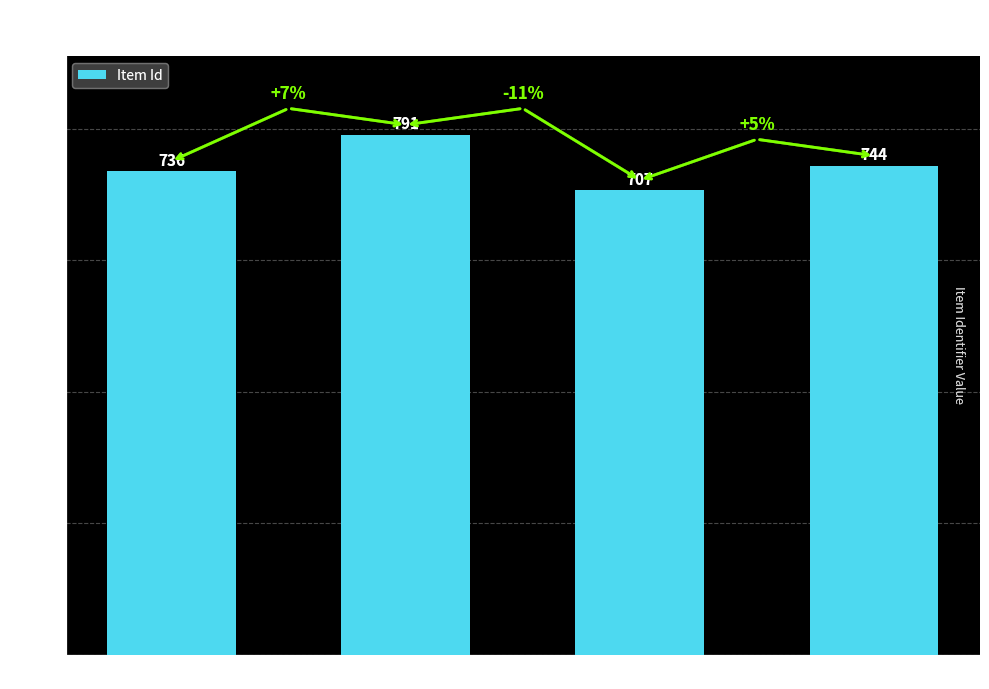

Reading left to right, extract all data points from this chart.

Artistes catalanes=736	Concertistes. Eva Wiederkher=791	Elsa Oriol (1916)=707	Elsa Oriol (1912)=744